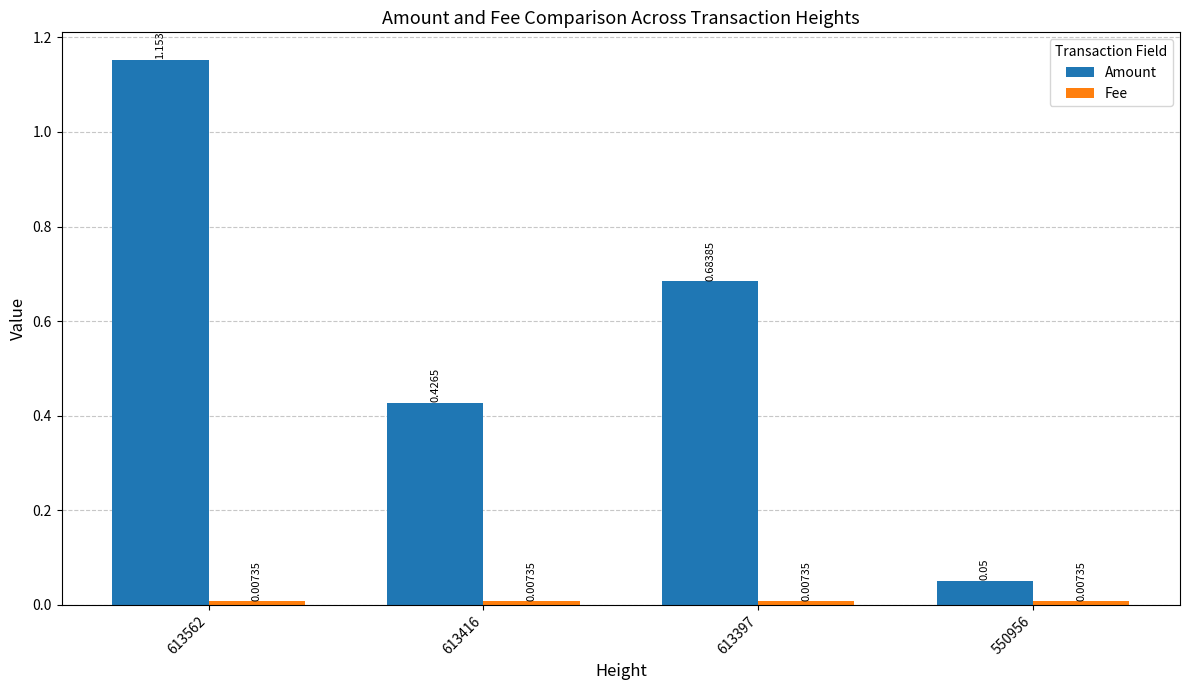

Which series has the widest spread of values?

Amount